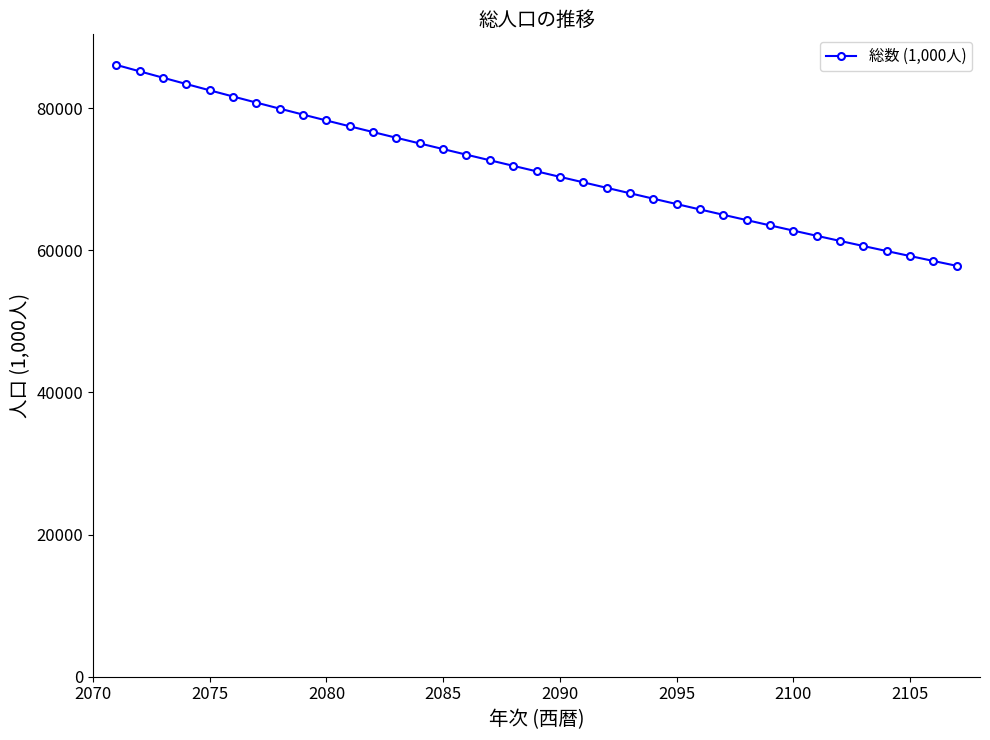

What is the difference between the maximum and second lowest values?

27583.8